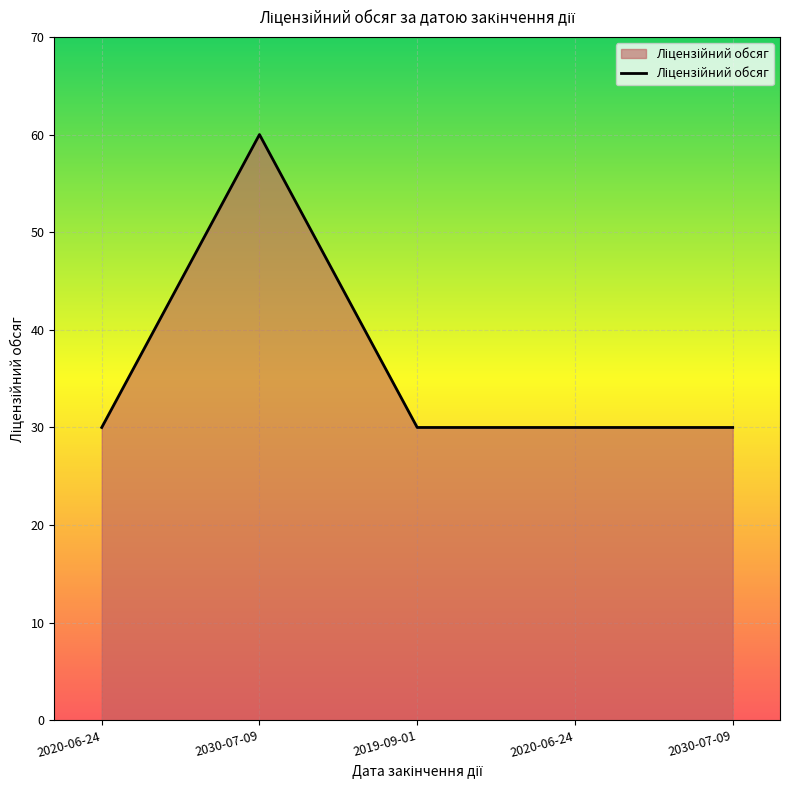

Which has a higher value, 2020-06-24 or 2030-07-09?

2020-06-24